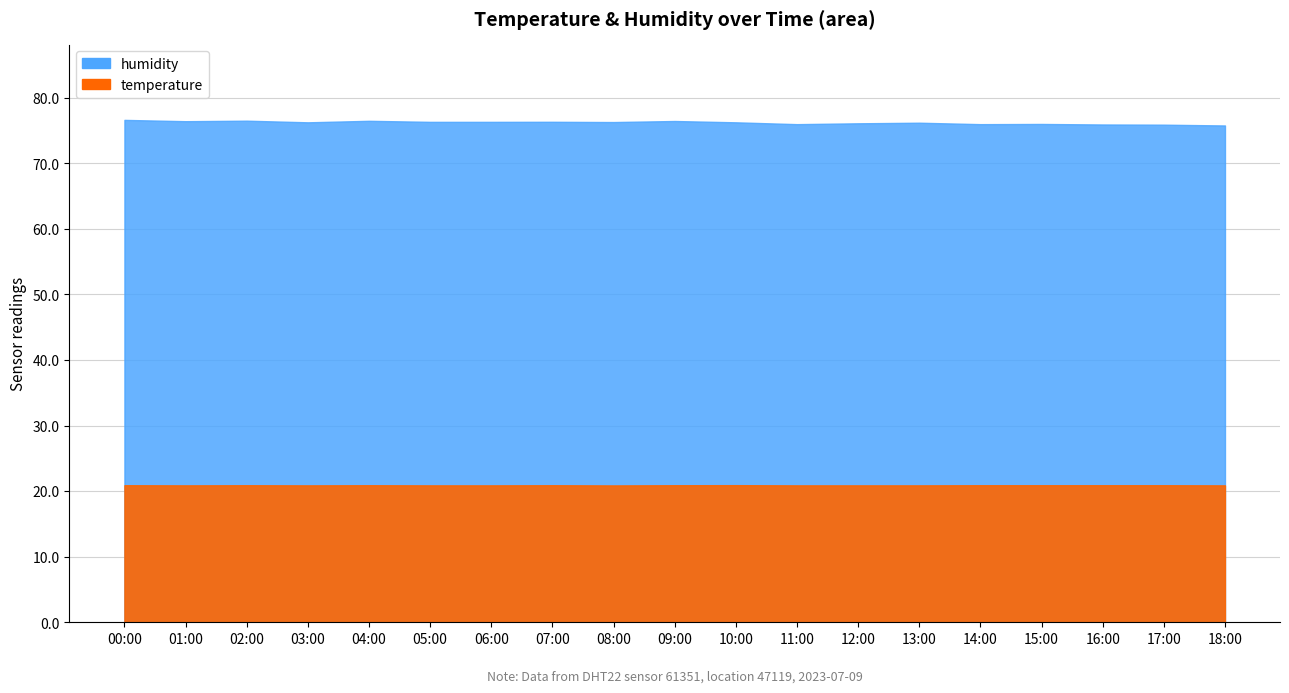

Where is the first local minimum for temperature?

01:00